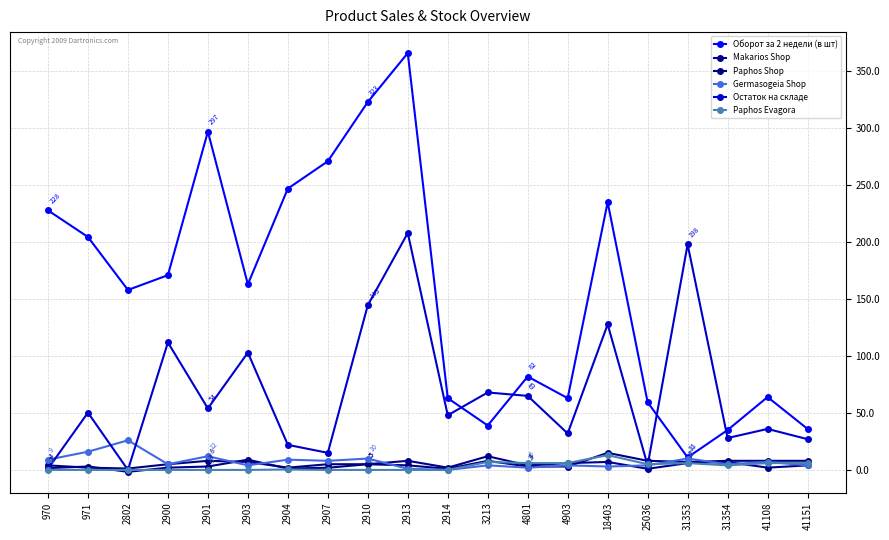

At which label is Makarios Shop closest to 5?

2910